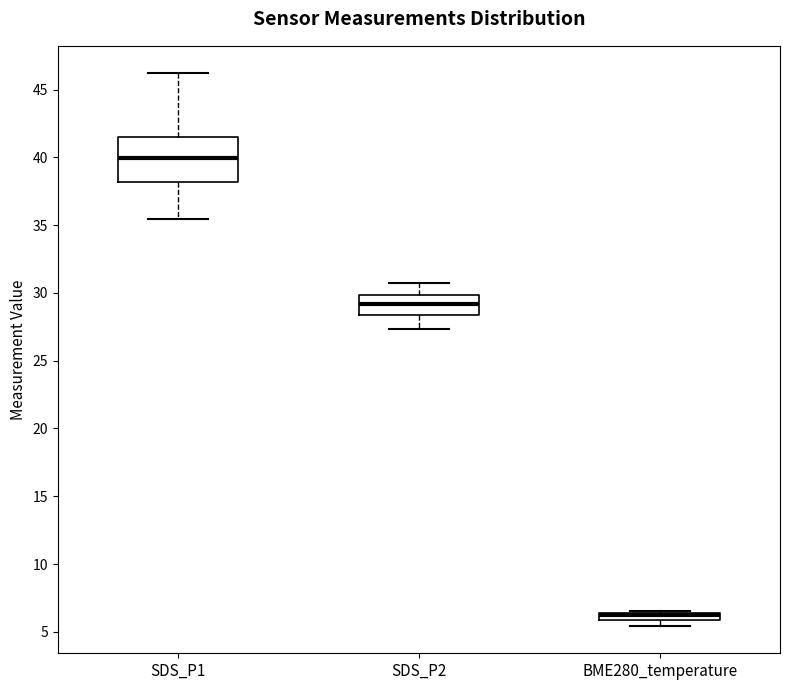

Where does the upper whisker of the box for SDS_P1 end on the y-axis? The values are not printed on the chart, so give them approximately, as read against the axis.

46.0